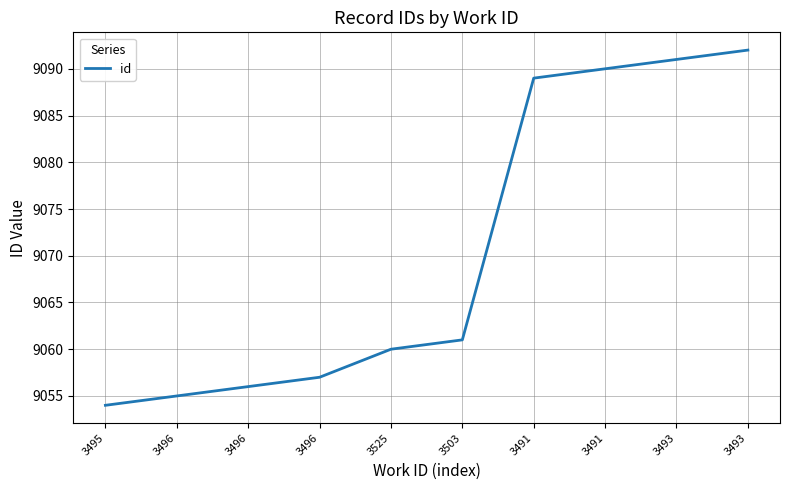

Which has a higher value, 3495 or 3493?

3493